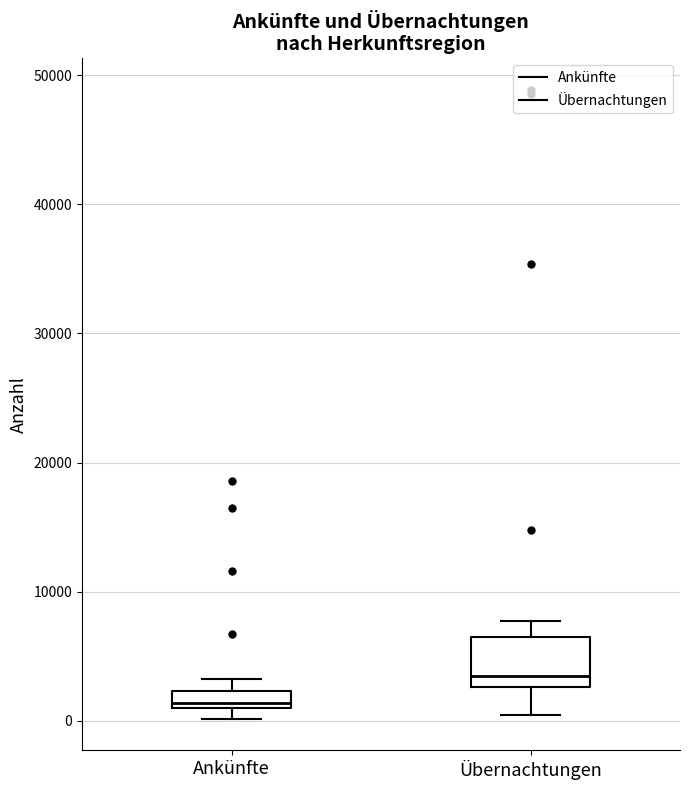

Comparing the boxes themselves (not the whiskers), which one is the tallest?

Übernachtungen